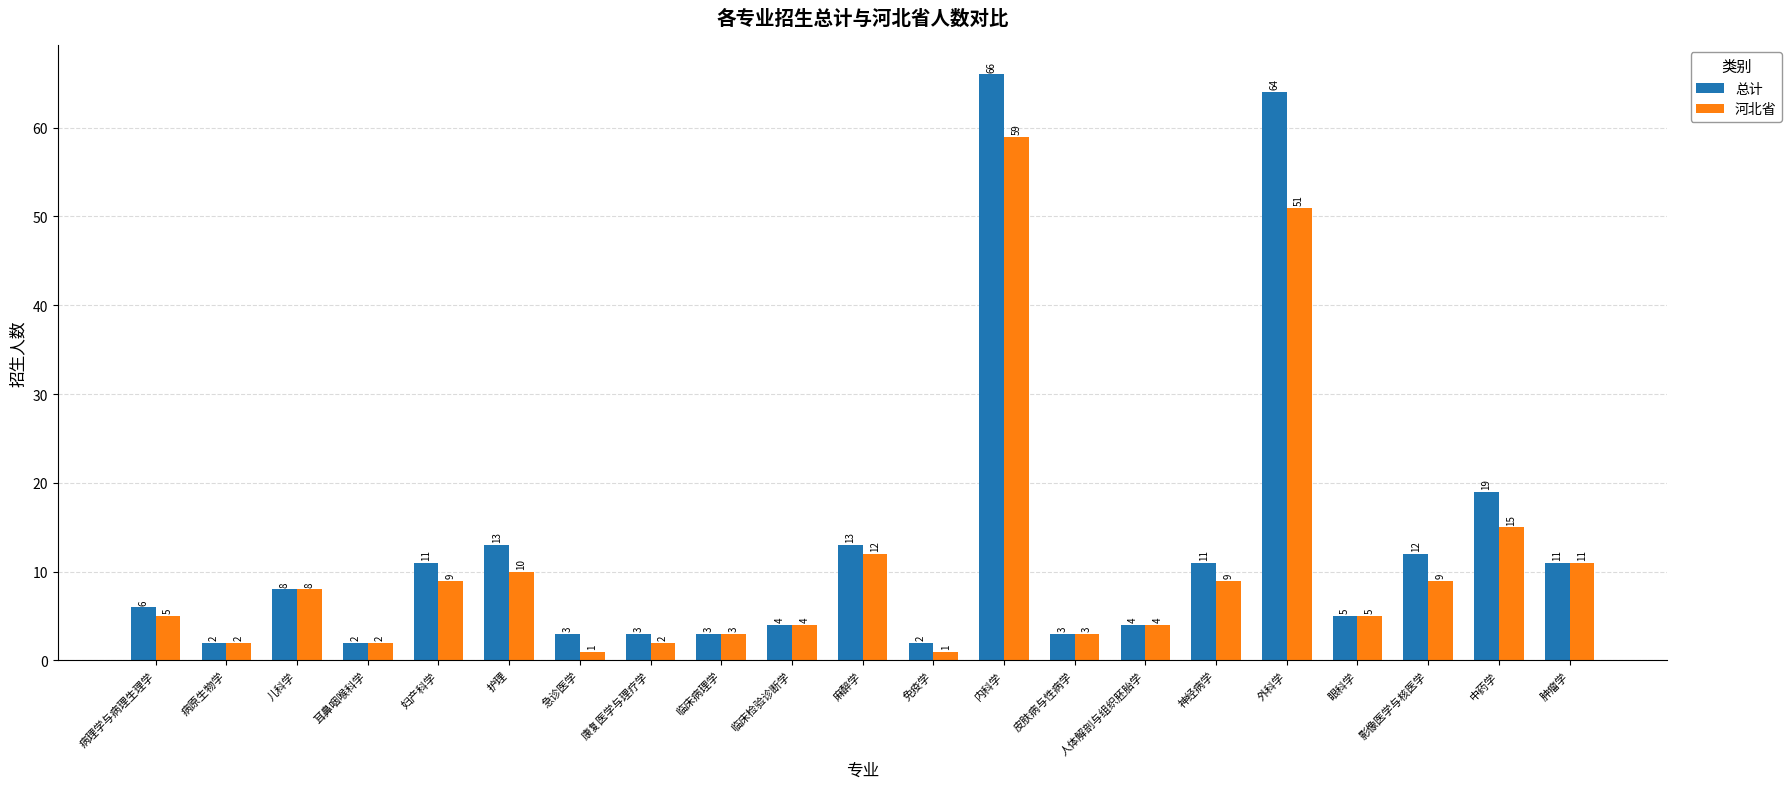

What is the highest value of the 总计 series?

66